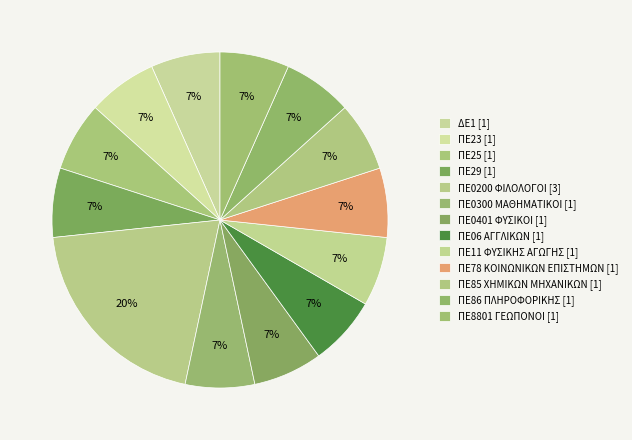

True or false: ΠΕ8801 ΓΕΩΠΟΝΟΙ accounts for 19% of the total.

False